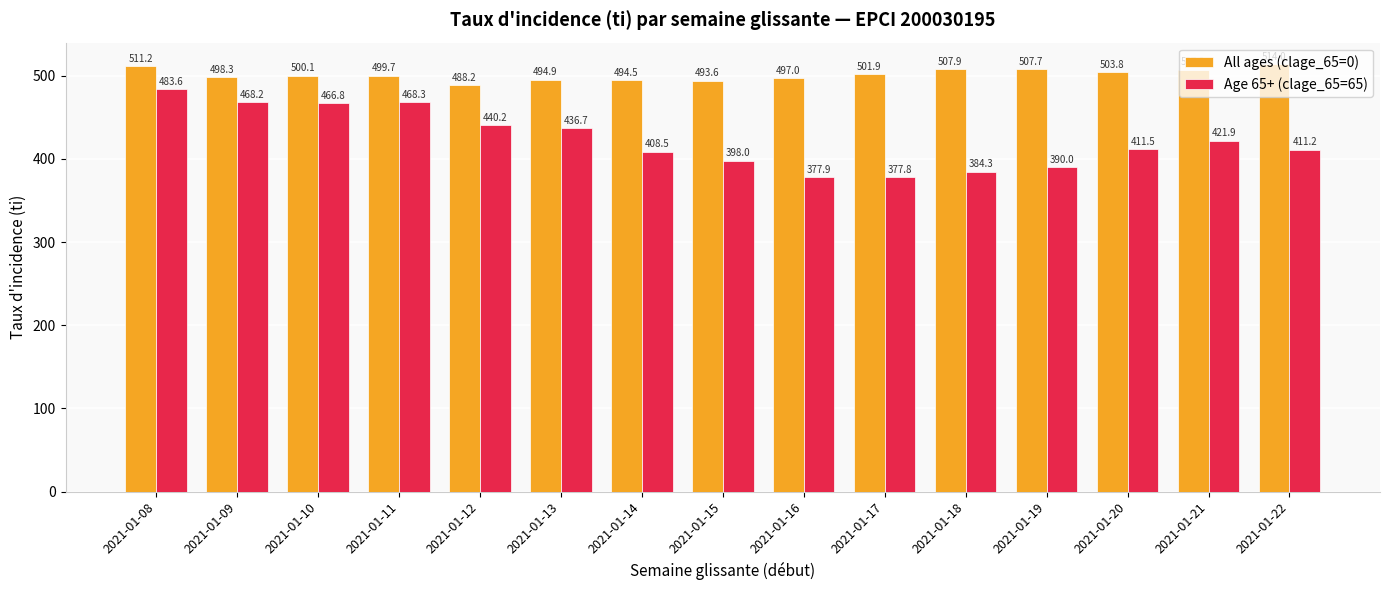

What is the value of the All ages (clage_65=0) bar at the 3rd from the left?

500.1